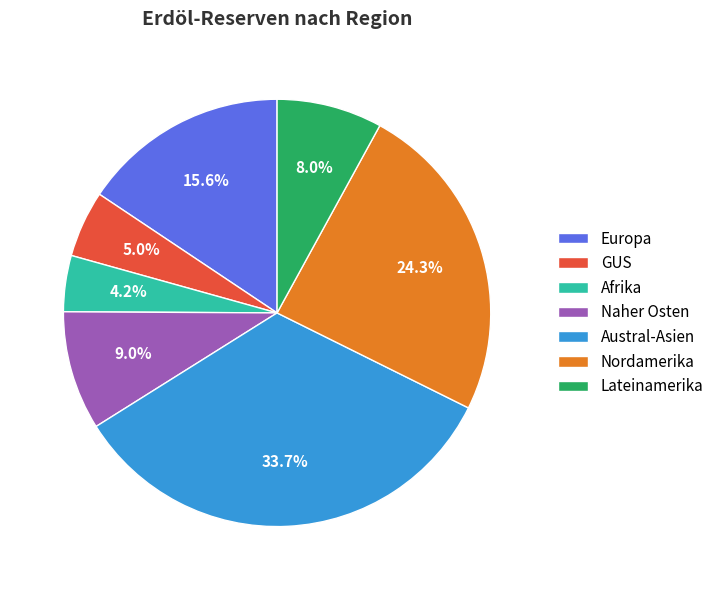

Is Nordamerika the majority of the pie?

No